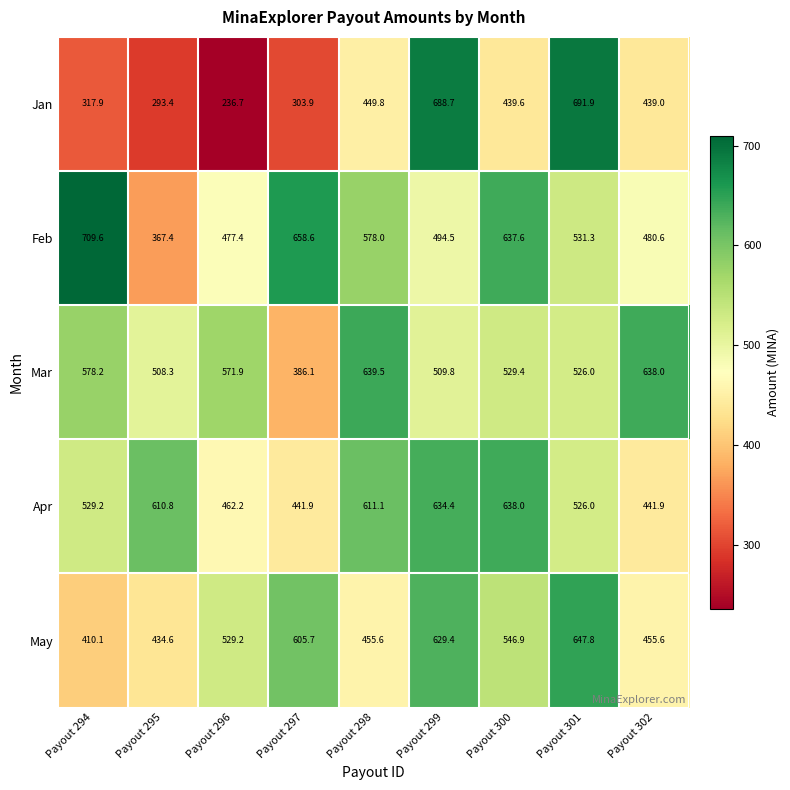

Between Payout 295 and Payout 299, which series saw the biggest shift?

Jan